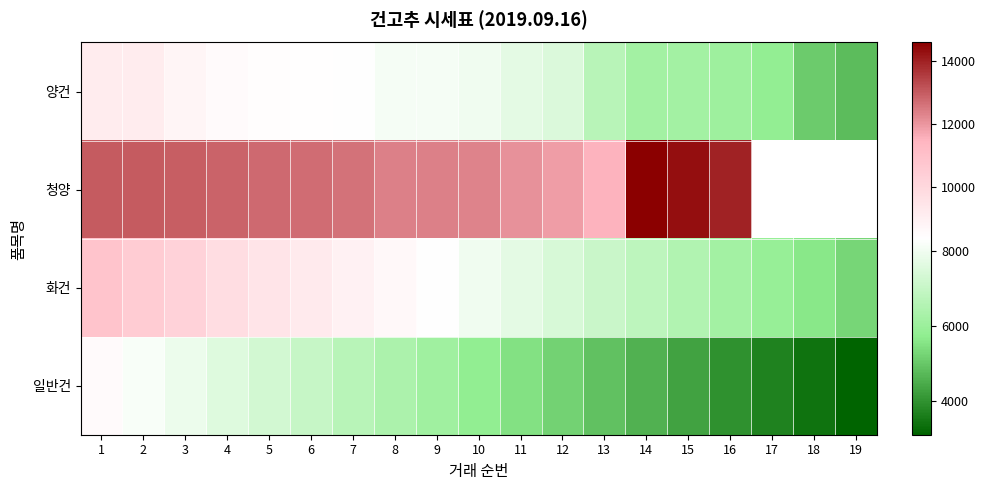

What is the sum of the 화건 values at 6 and 16?

15400.0